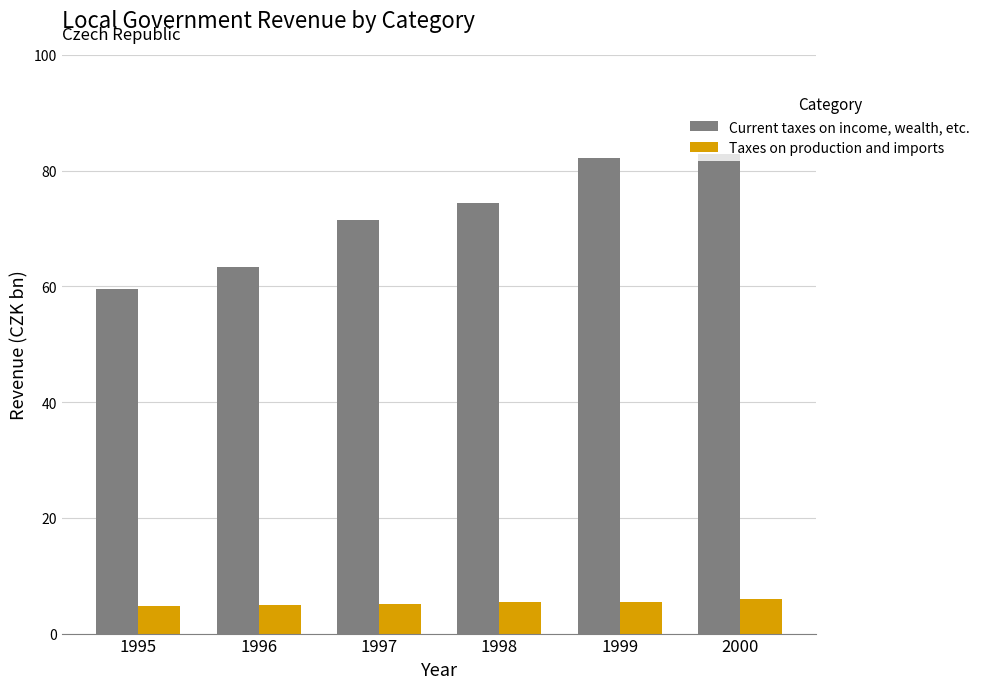

What is the value of the Current taxes on income, wealth, etc. bar at the 6th from the left?

82.8